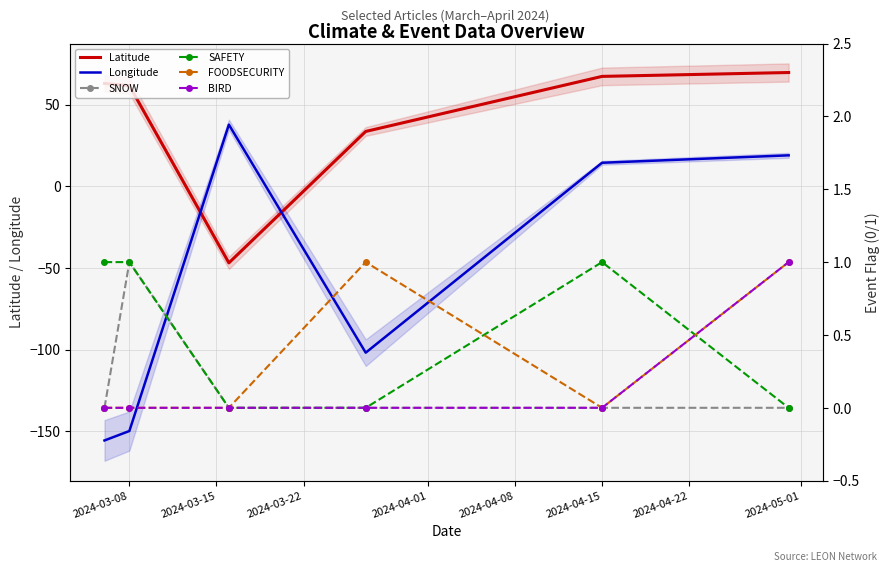

What is the difference between the maximum and minimum values in the SNOW series?

1.0